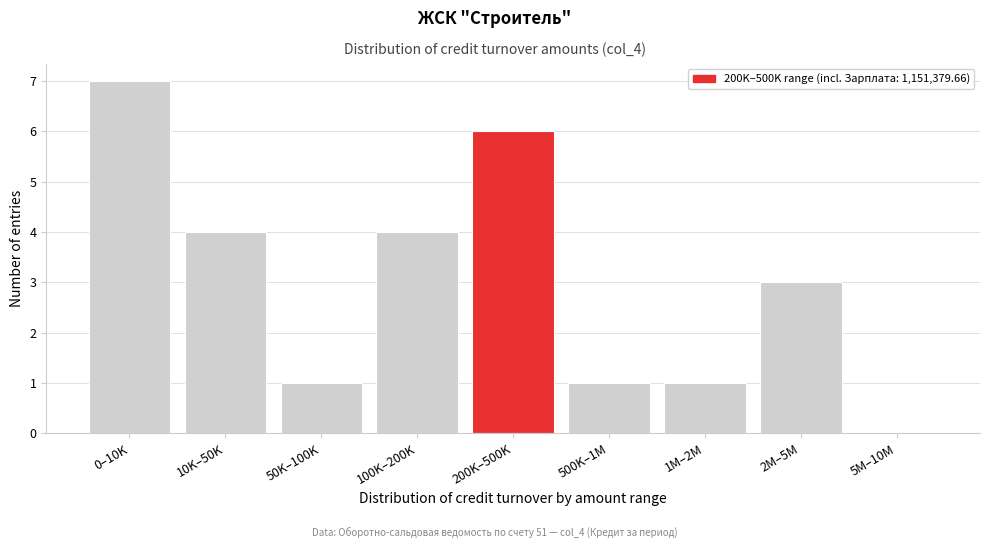

Reading left to right, transcribe all the data shown in this chart.

0–10K=7	10K–50K=4	50K–100K=1	100K–200K=4	200K–500K=6	500K–1M=1	1M–2M=1	2M–5M=3	5M–10M=0